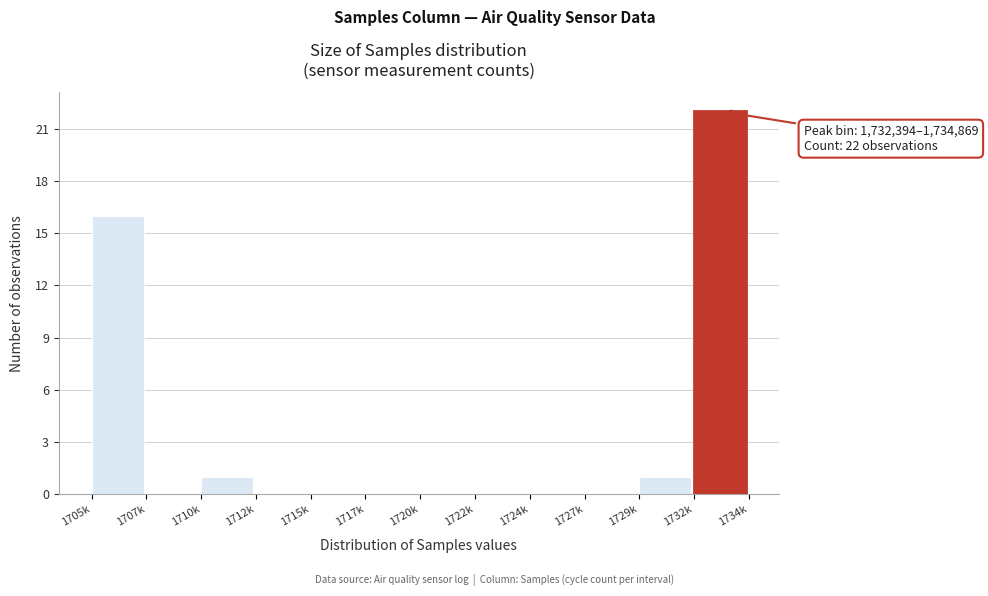

Reading left to right, transcribe all the data shown in this chart.

1705k=16	1707k=0	1710k=1	1712k=0	1715k=0	1717k=0	1720k=0	1722k=0	1724k=0	1727k=0	1729k=1	1732k=22